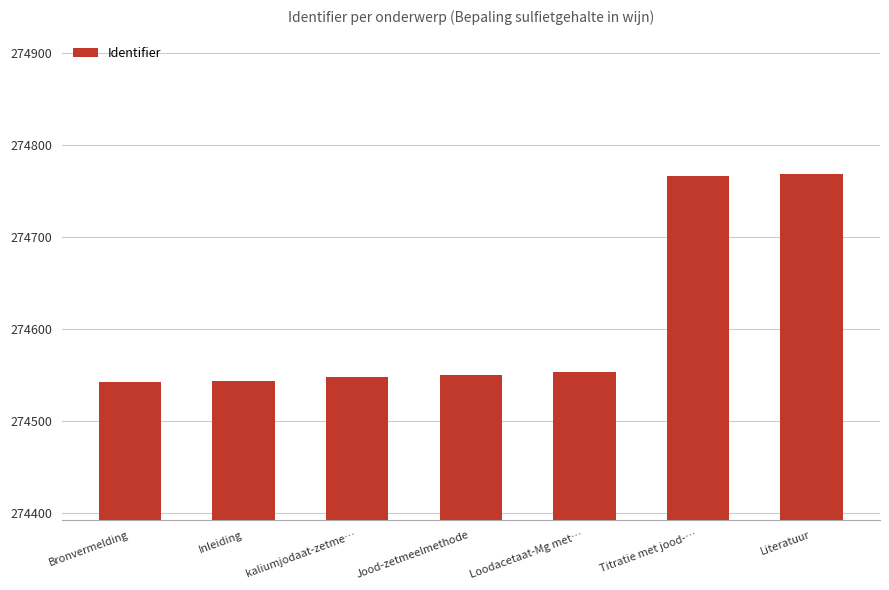

What value does the data have at Titratie met jood-…?

274766